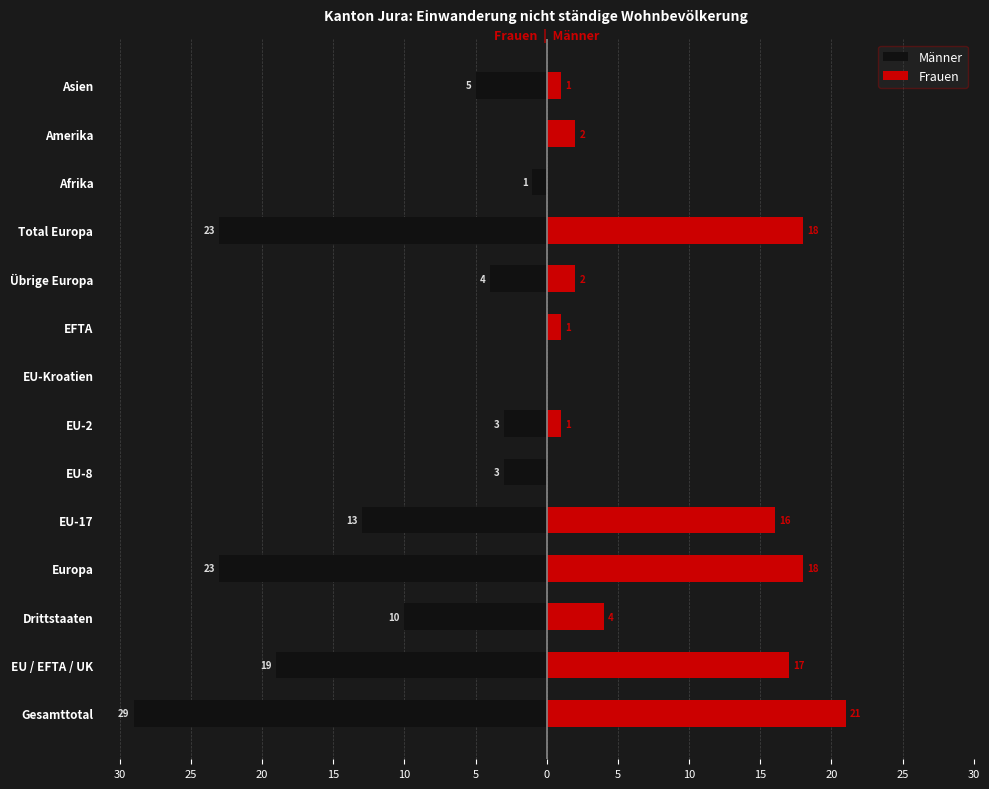

What is the difference between the highest and lowest values at 15?

41